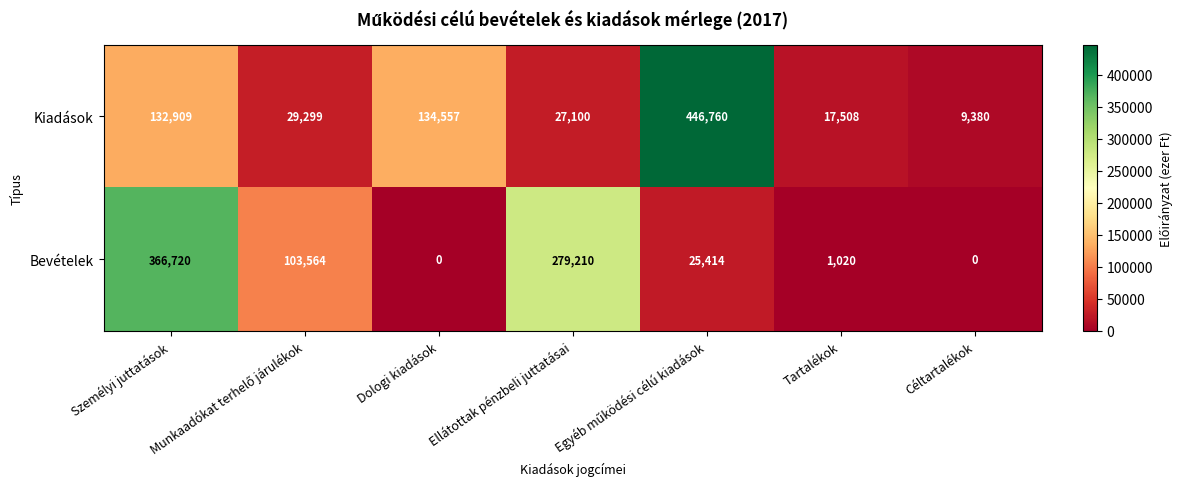

How many distinct data groups are displayed?

2